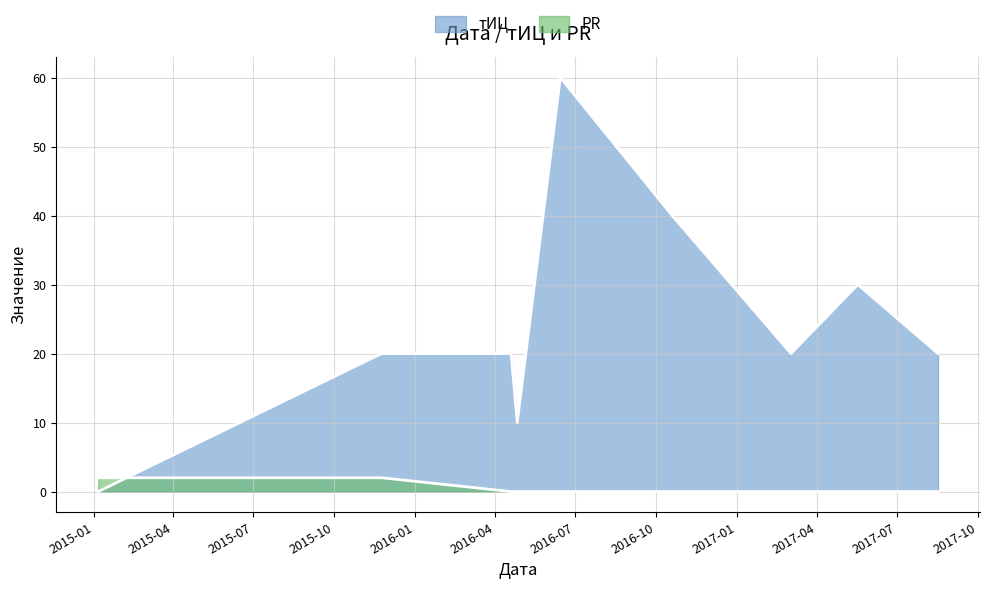

True or false: тИЦ has more than 2 interior local peaks.

False